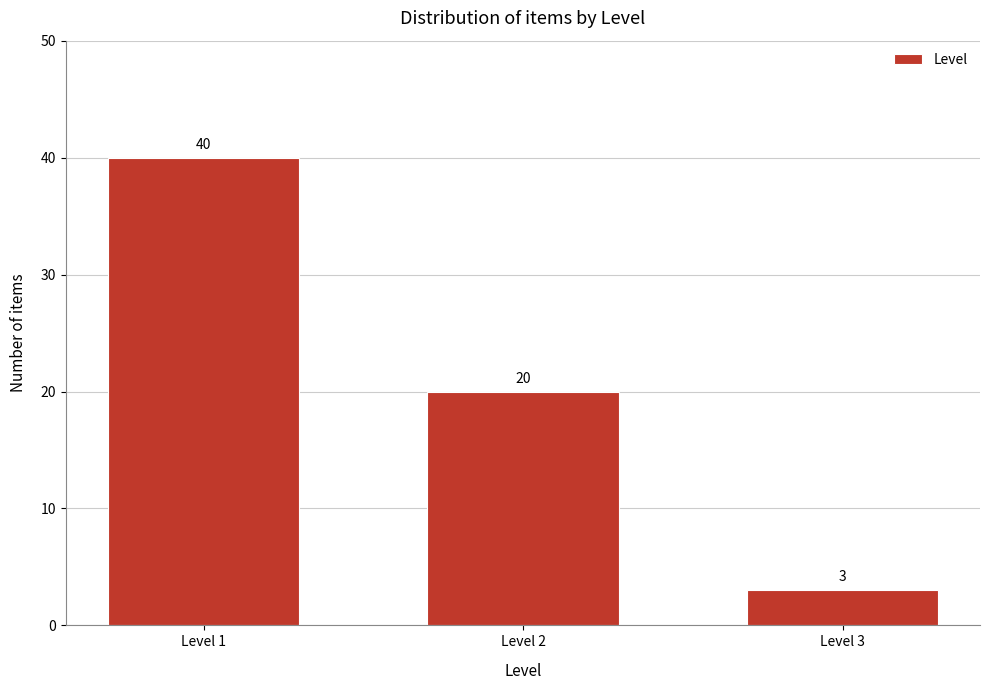

Reading left to right, extract all data points from this chart.

Level 1=40	Level 2=20	Level 3=3